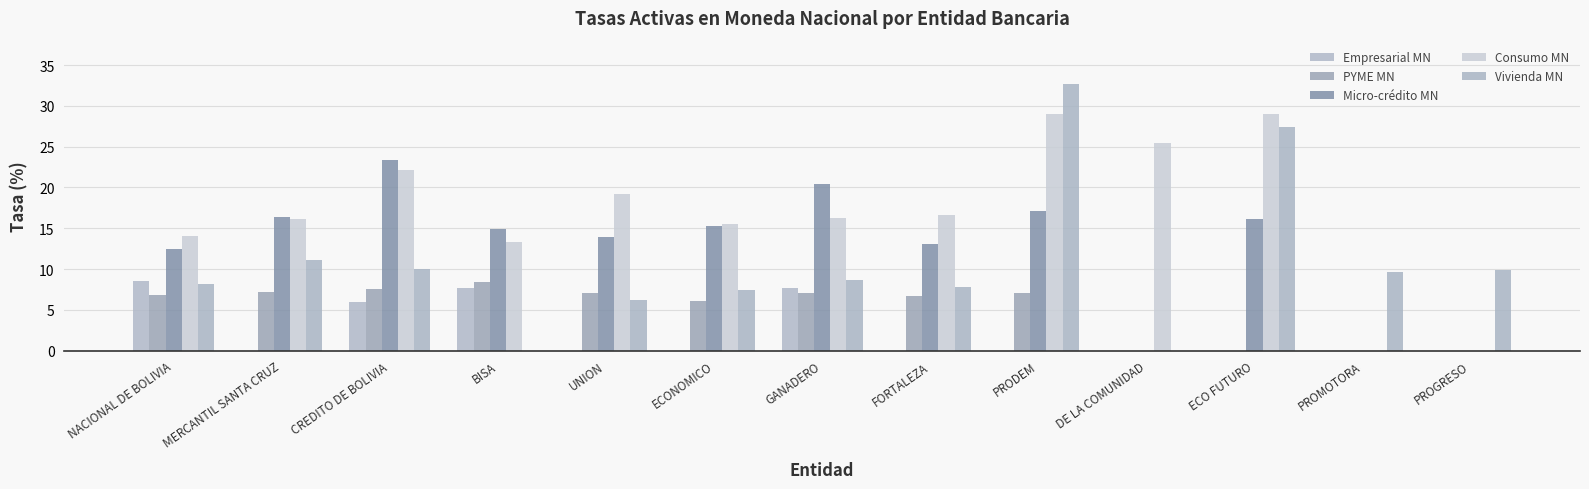

Are the bars horizontal?

No